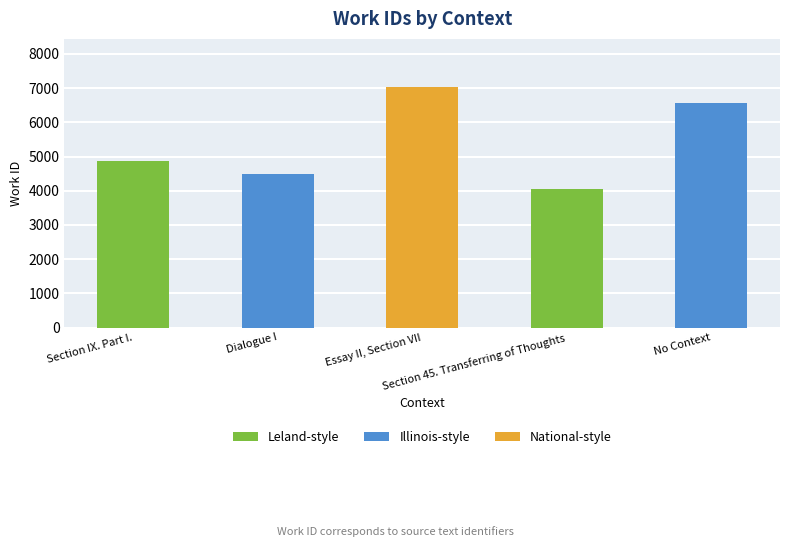

Count the values in the range 4495 to 6572.

3